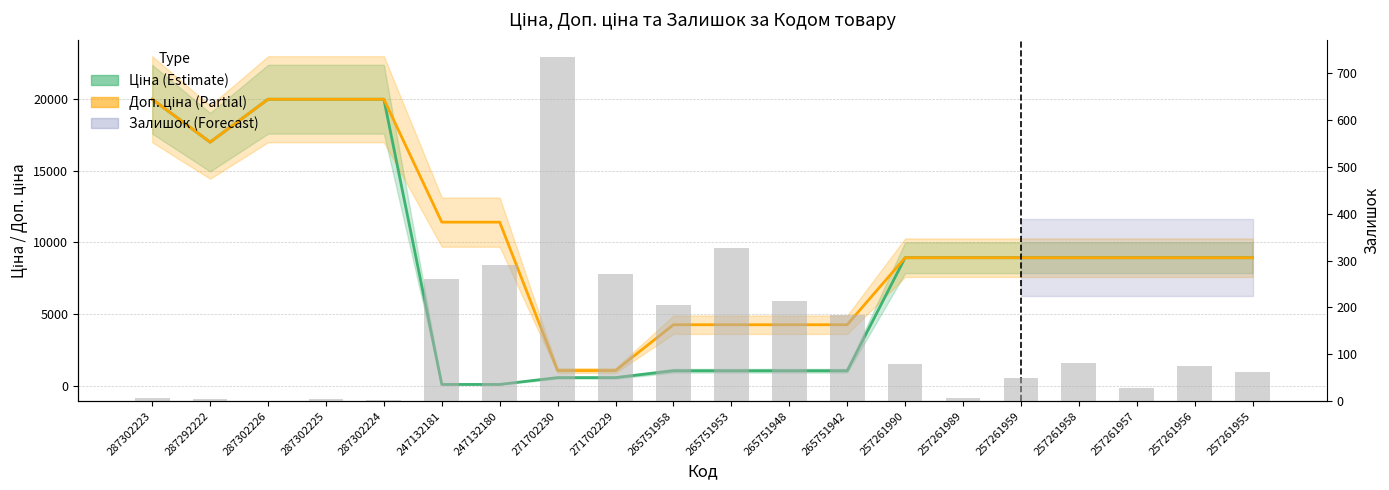

What position from the left is 247132181?

6